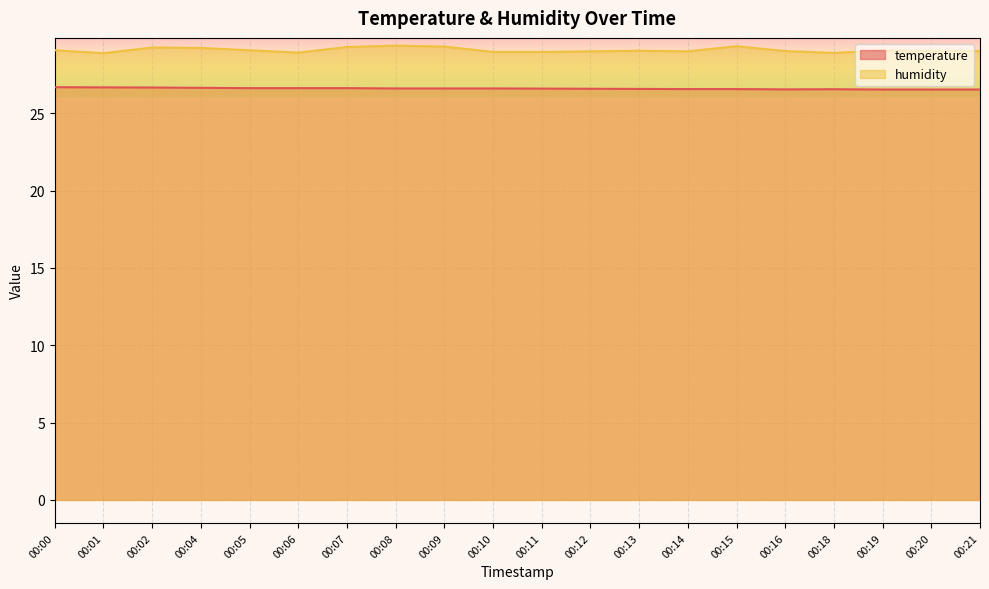

Between 00:10 and 00:11, which is larger?

00:10